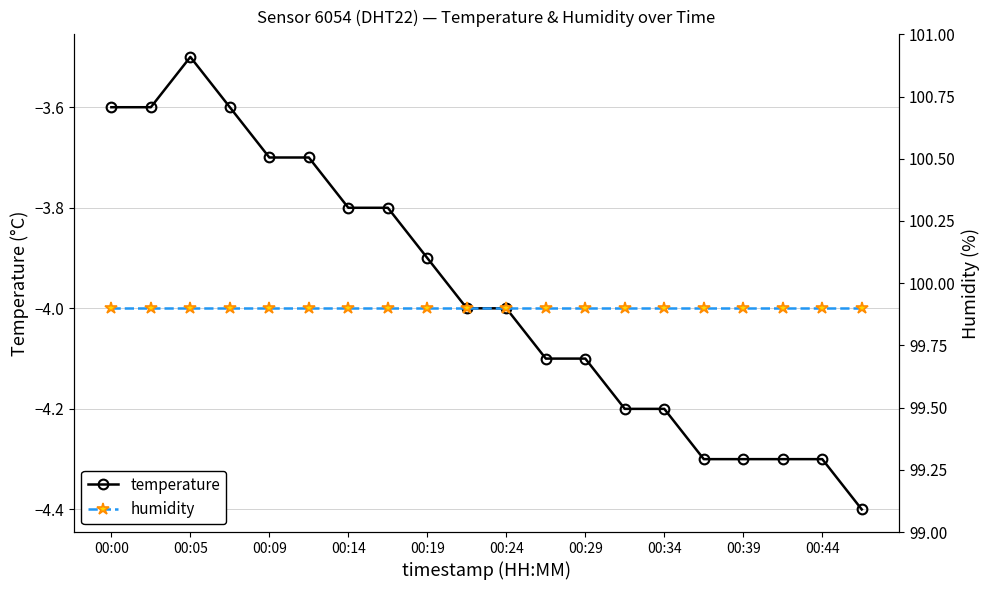

The humidity series shows 99.9 at 15. True or false?

True